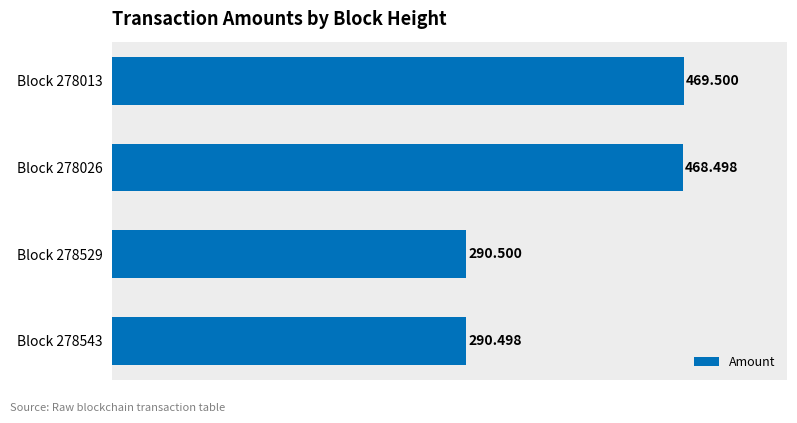

What is the average value?

379.7